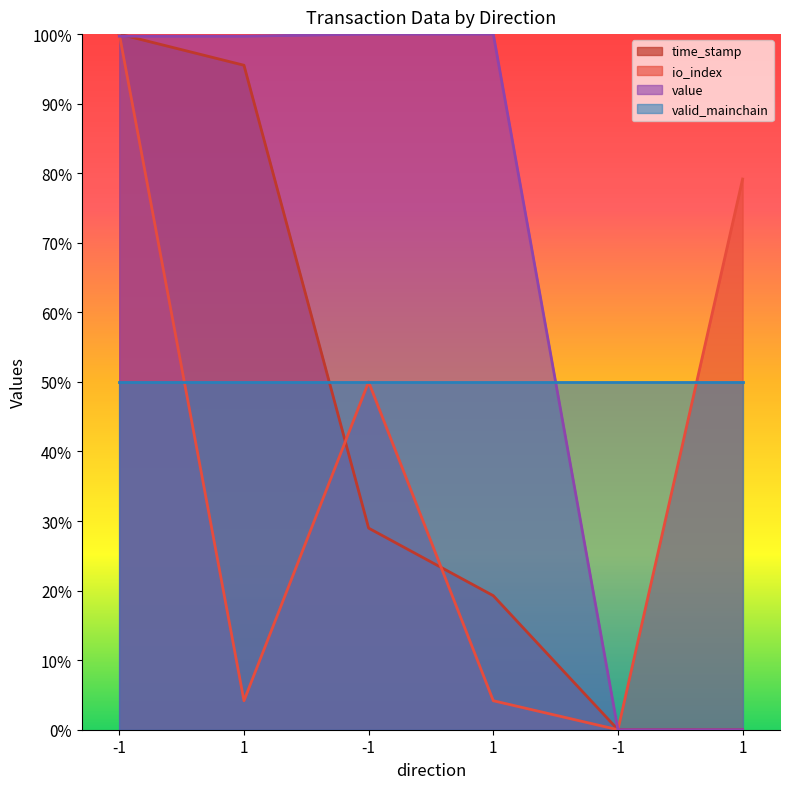

How many lines are shown in the chart?

4